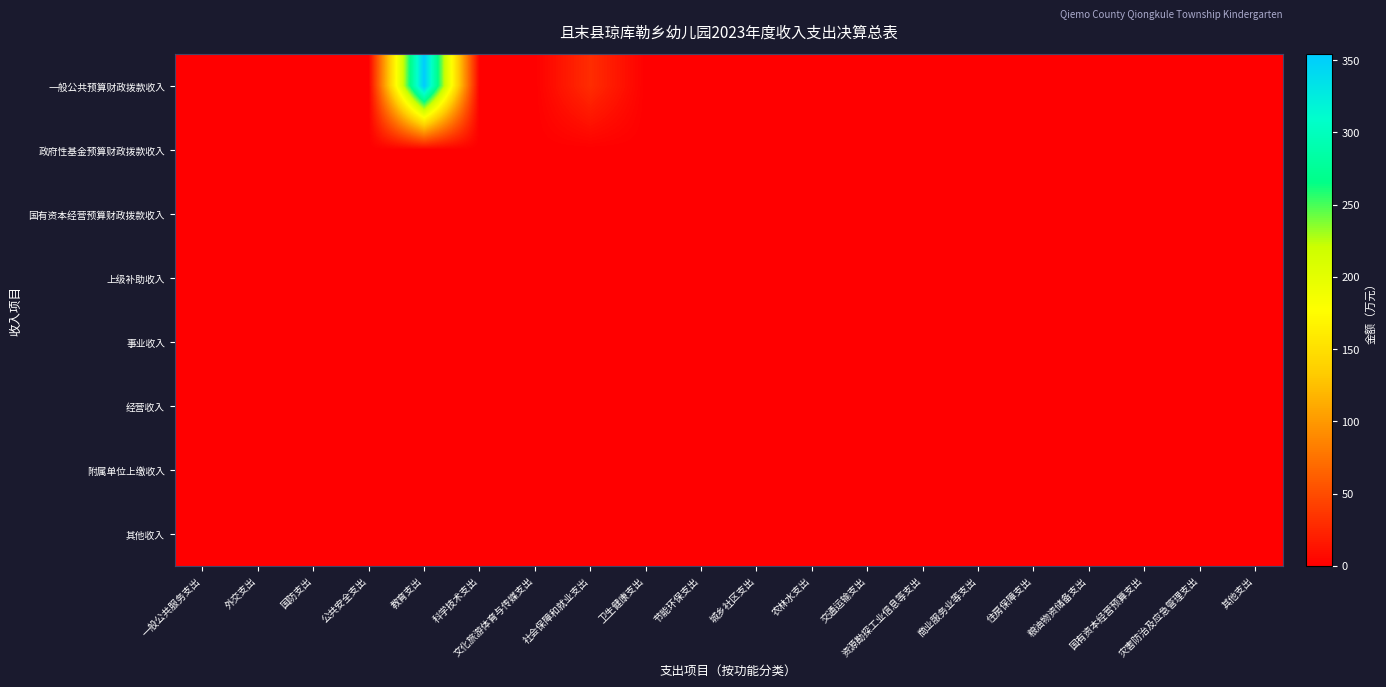

At which category does the chart reach its peak across all series?

教育支出